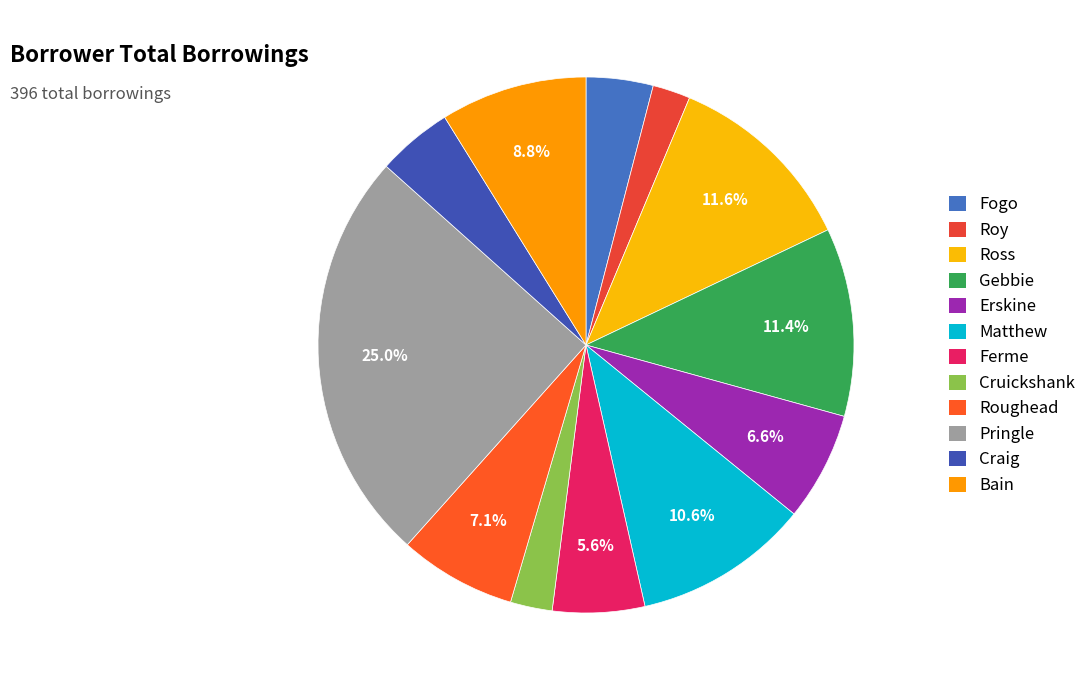

How many slices are in this pie chart?

12